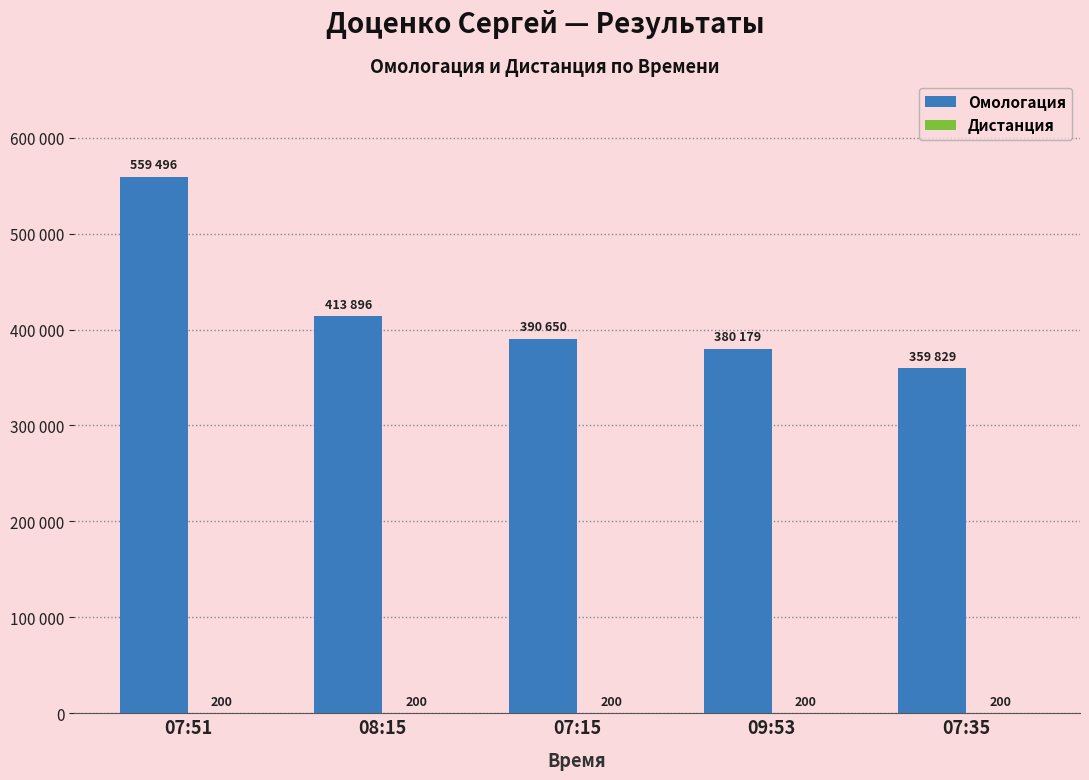

Are the bars grouped side by side (vs. stacked)?

Yes